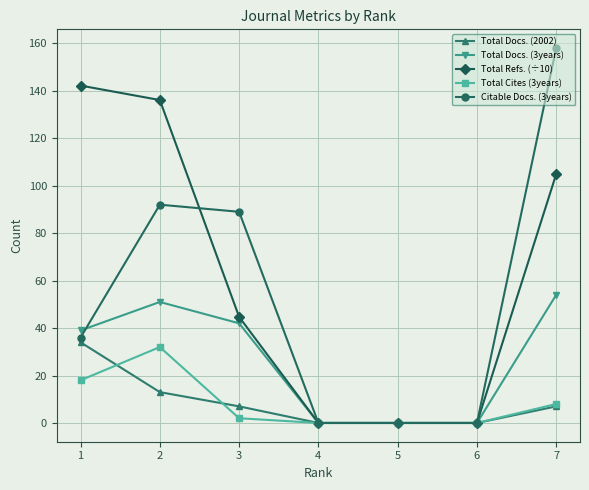

The value of Total Refs. (÷10) at 5 is 96.4. True or false?

False